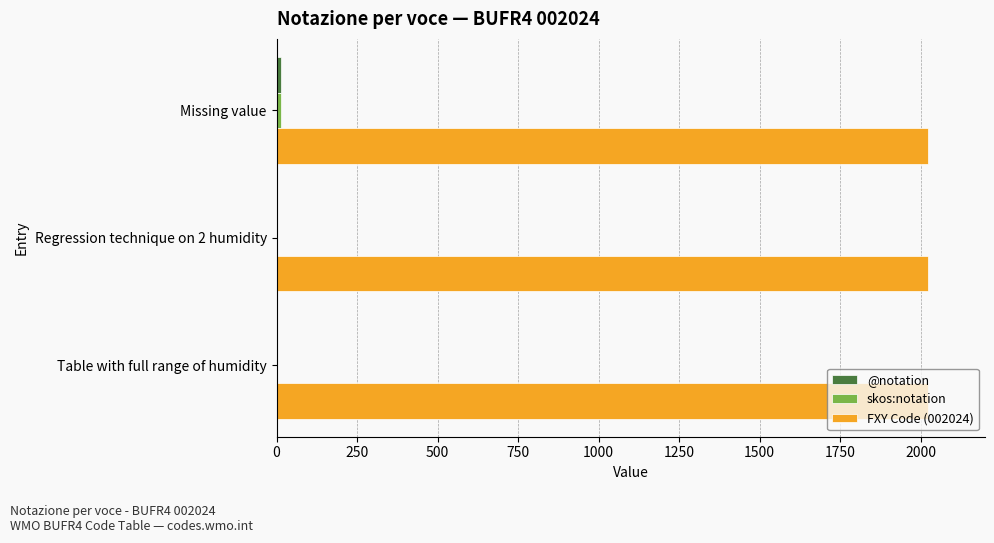

Which series has the largest total across all categories?

FXY Code (002024)